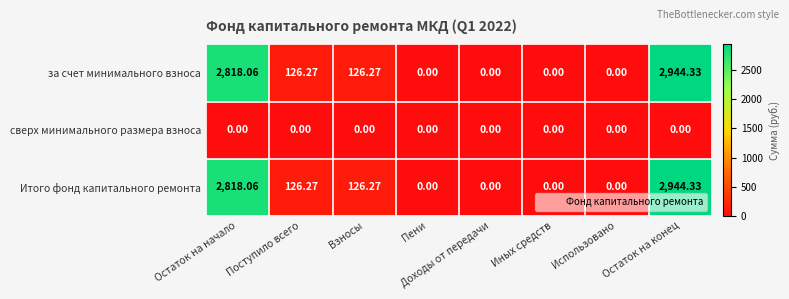

Where does the Итого фонд капитального ремонта series first go above 126?

Остаток на начало